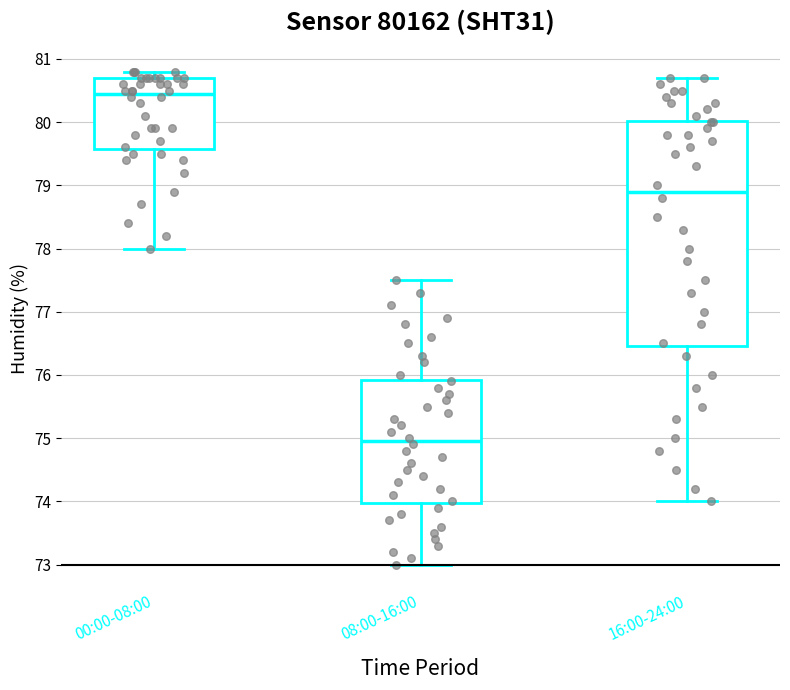

Which box's median line is the highest?

00:00-08:00